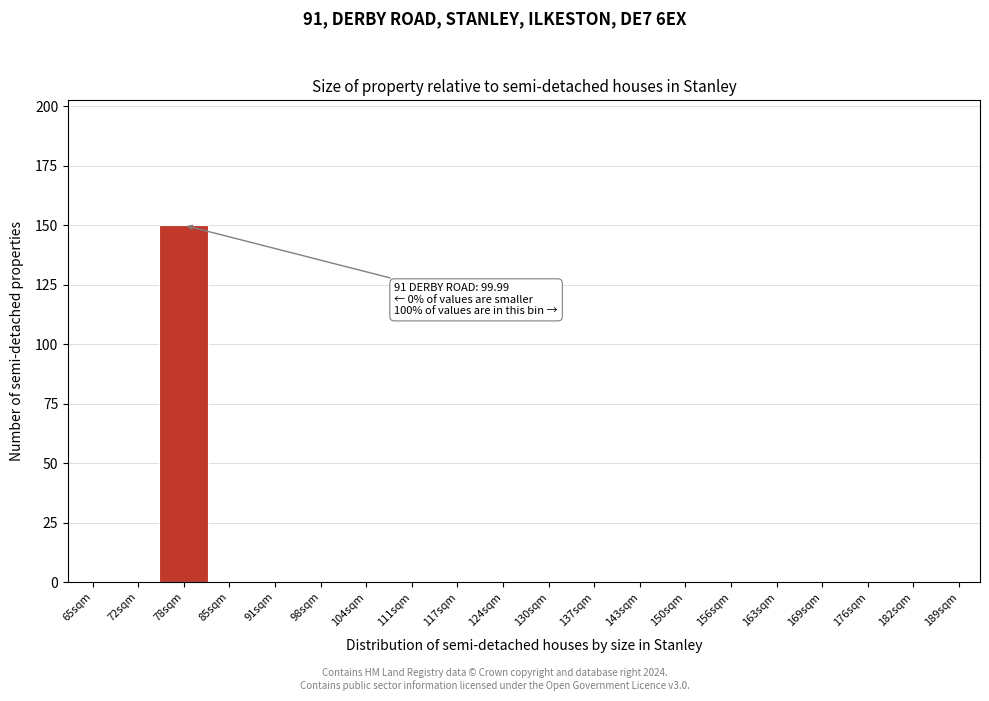

Reading left to right, list all the values displayed in this chart.

65sqm=0	72sqm=0	78sqm=150	85sqm=0	91sqm=0	98sqm=0	104sqm=0	111sqm=0	117sqm=0	124sqm=0	130sqm=0	137sqm=0	143sqm=0	150sqm=0	156sqm=0	163sqm=0	169sqm=0	176sqm=0	182sqm=0	189sqm=0